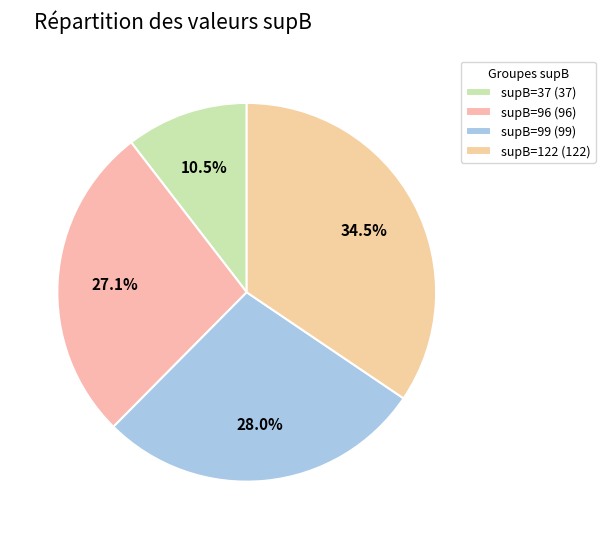

Does supB=99 represent more than half of the total?

No